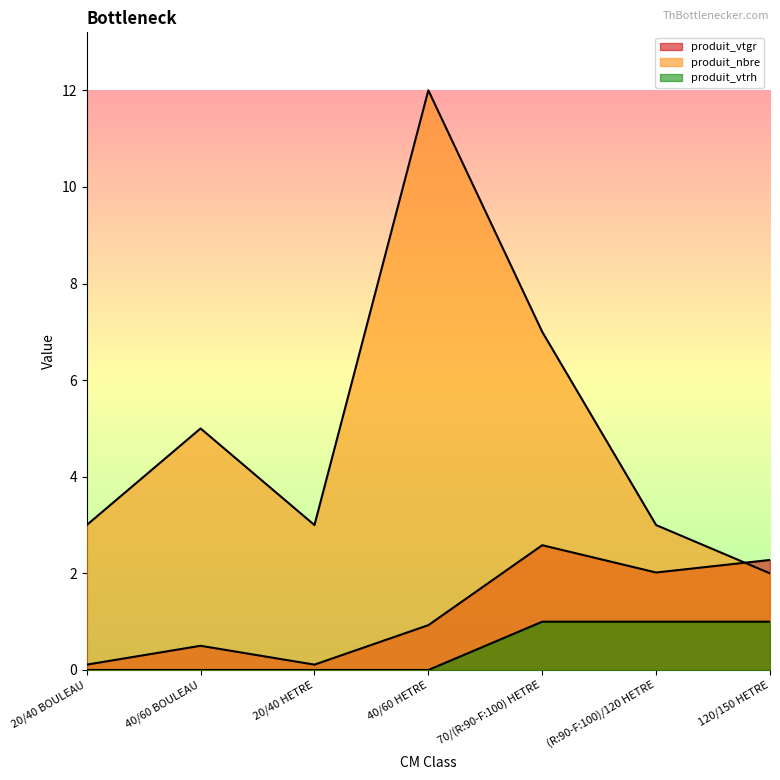

True or false: produit_vtgr and produit_vtrh intersect in this chart.

False